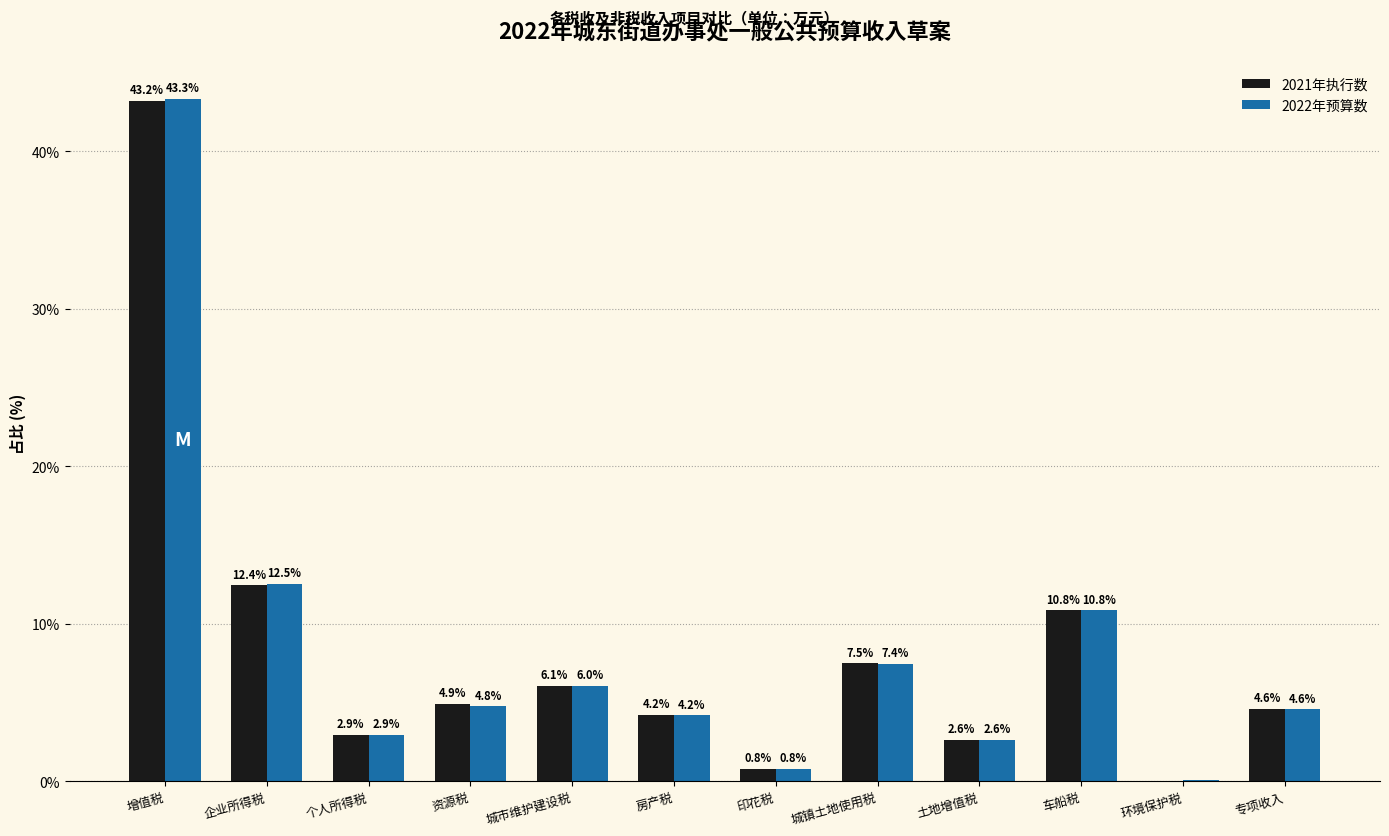

The value of 2022年预算数 at 个人所得税 is 0.7. True or false?

False